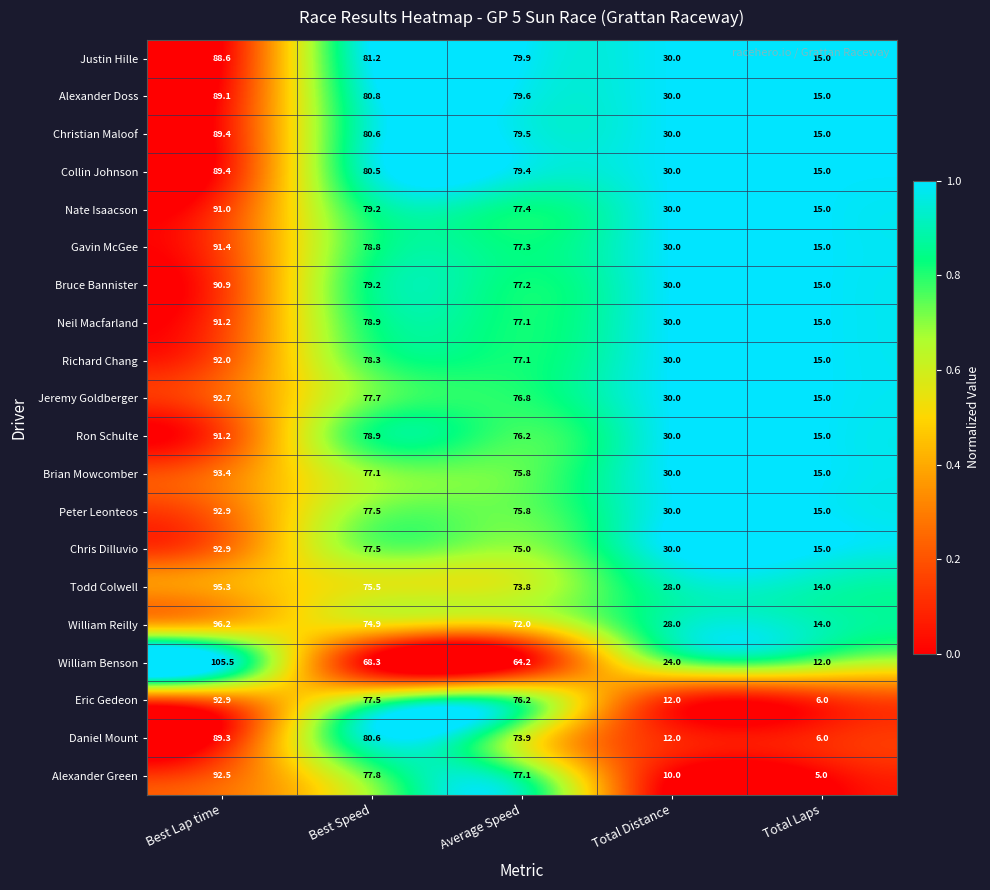

The Eric Gedeon series shows 6.0 at Total Laps. True or false?

True